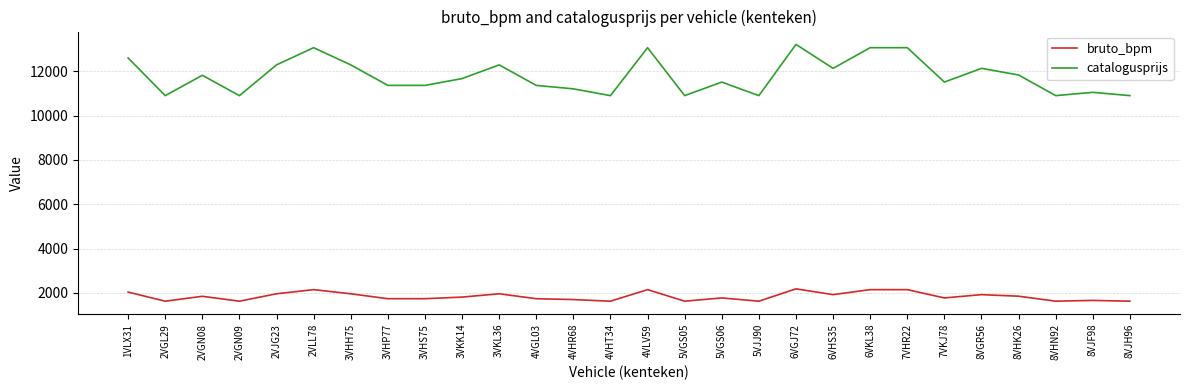

What are all the series names shown in the legend?

bruto_bpm, catalogusprijs